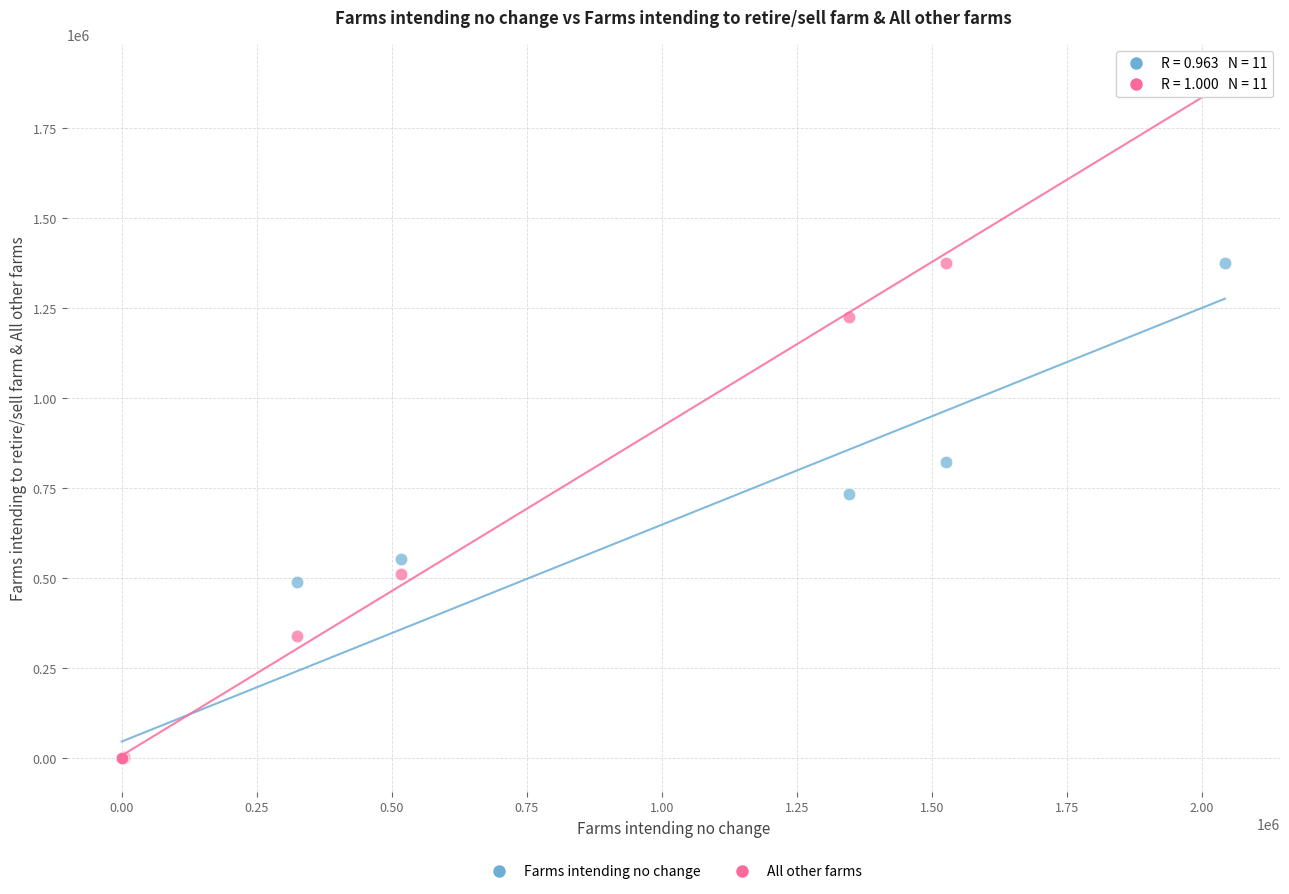

Which series reaches the maximum Y coordinate?

All other farms